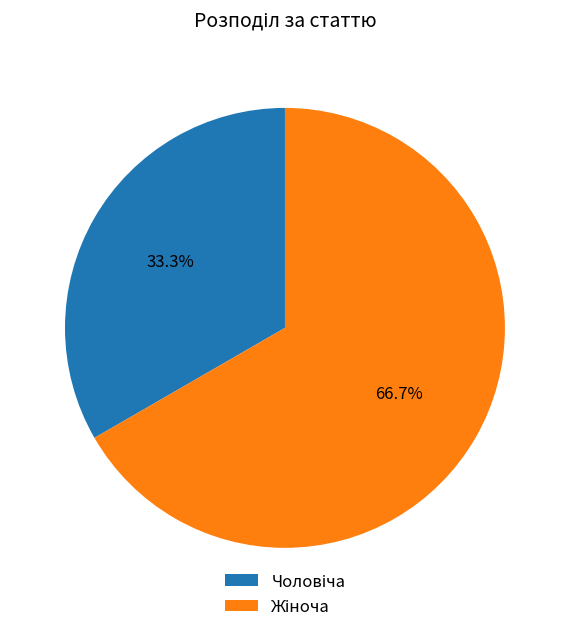

Is there a majority slice in this chart?

Yes